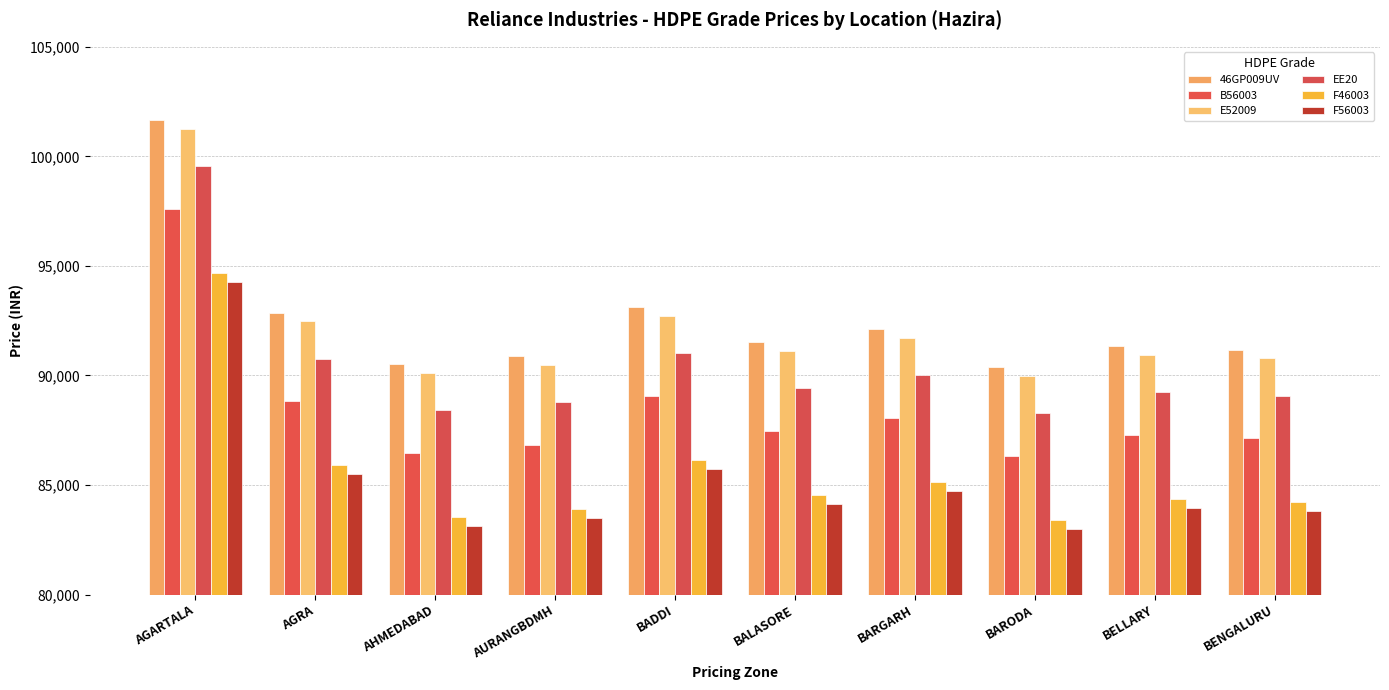

Rank the series by their maximum value, from lowest to highest.

F56003, F46003, B56003, EE20, E52009, 46GP009UV